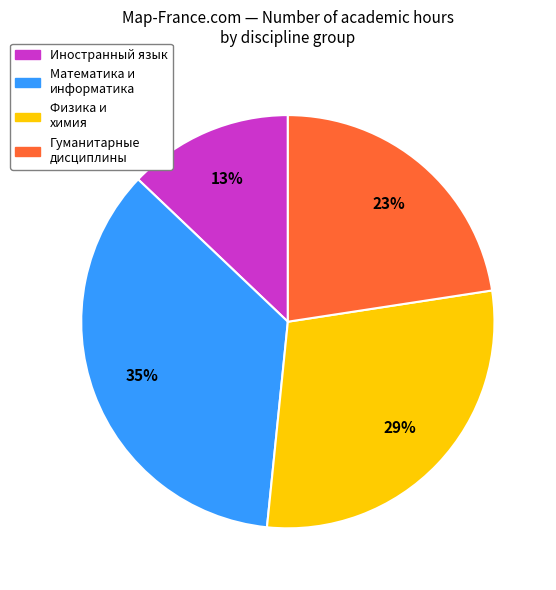

Is there any slice that represents more than half of the pie?

No